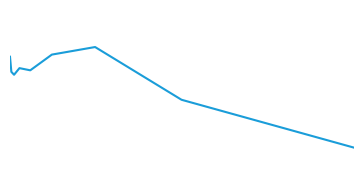

Does the chart display data point markers on the line(s)?

No